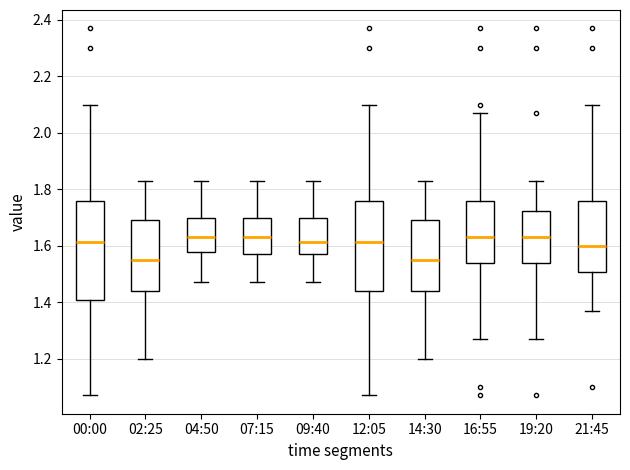

Reading left to right, read every box against the y-axis: the position of its median line, the range the box covers, and the ends of its whiskers. The values are not printed on the chart, so give them approximately, as read against the axis.

00:00: median 1.62, box 1.40 to 1.76, whiskers 1.08 to 2.10
02:25: median 1.56, box 1.44 to 1.70, whiskers 1.20 to 1.84
04:50: median 1.64, box 1.58 to 1.70, whiskers 1.48 to 1.84
07:15: median 1.64, box 1.58 to 1.70, whiskers 1.48 to 1.84
09:40: median 1.62, box 1.58 to 1.70, whiskers 1.48 to 1.84
12:05: median 1.62, box 1.44 to 1.76, whiskers 1.08 to 2.10
14:30: median 1.56, box 1.44 to 1.70, whiskers 1.20 to 1.84
16:55: median 1.64, box 1.54 to 1.76, whiskers 1.28 to 2.08
19:20: median 1.64, box 1.54 to 1.72, whiskers 1.28 to 1.84
21:45: median 1.60, box 1.50 to 1.76, whiskers 1.38 to 2.10